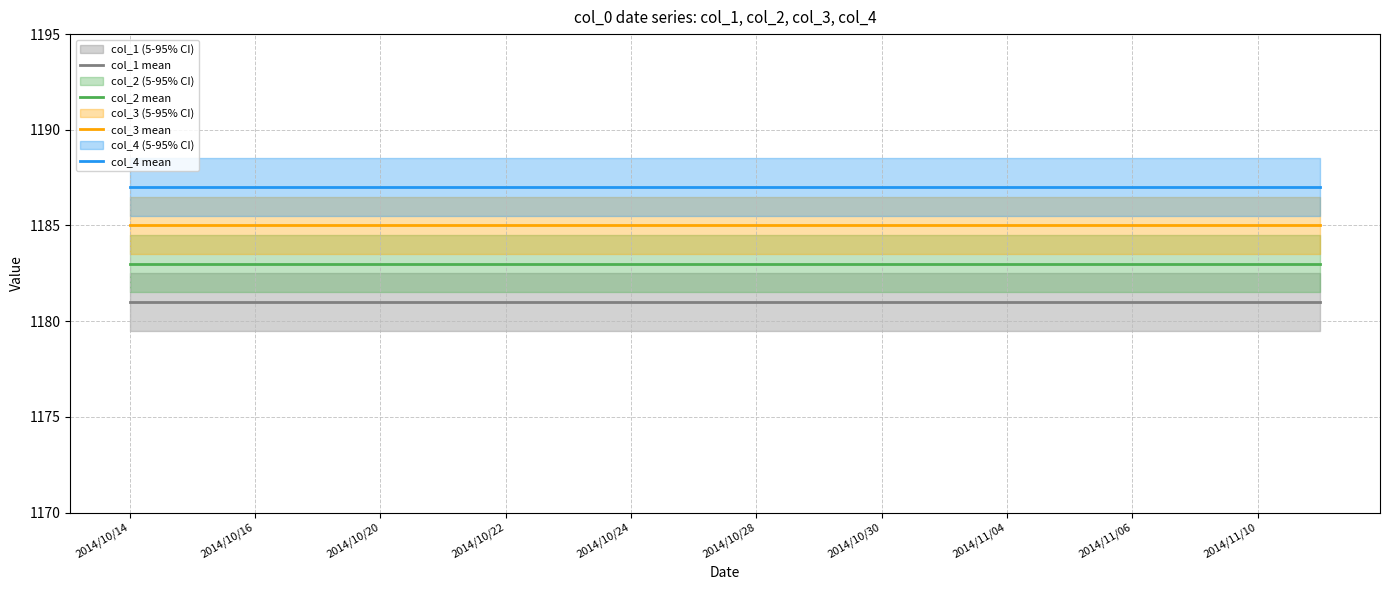

What are all the series names shown in the legend?

col_1 mean, col_2 mean, col_3 mean, col_4 mean